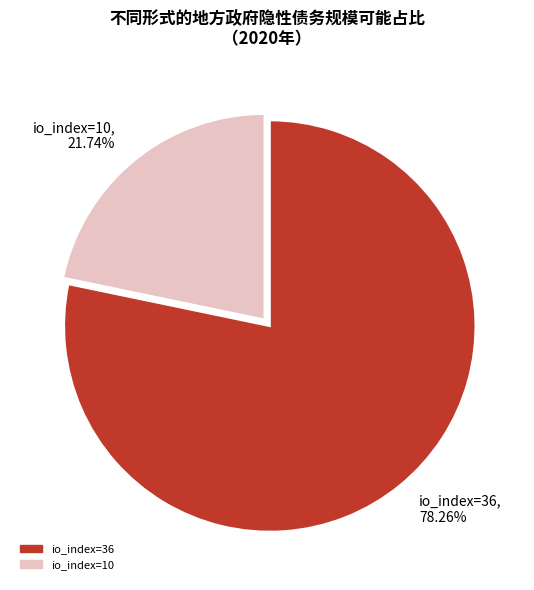

True or false: io_index=10 accounts for 22% of the total.

True